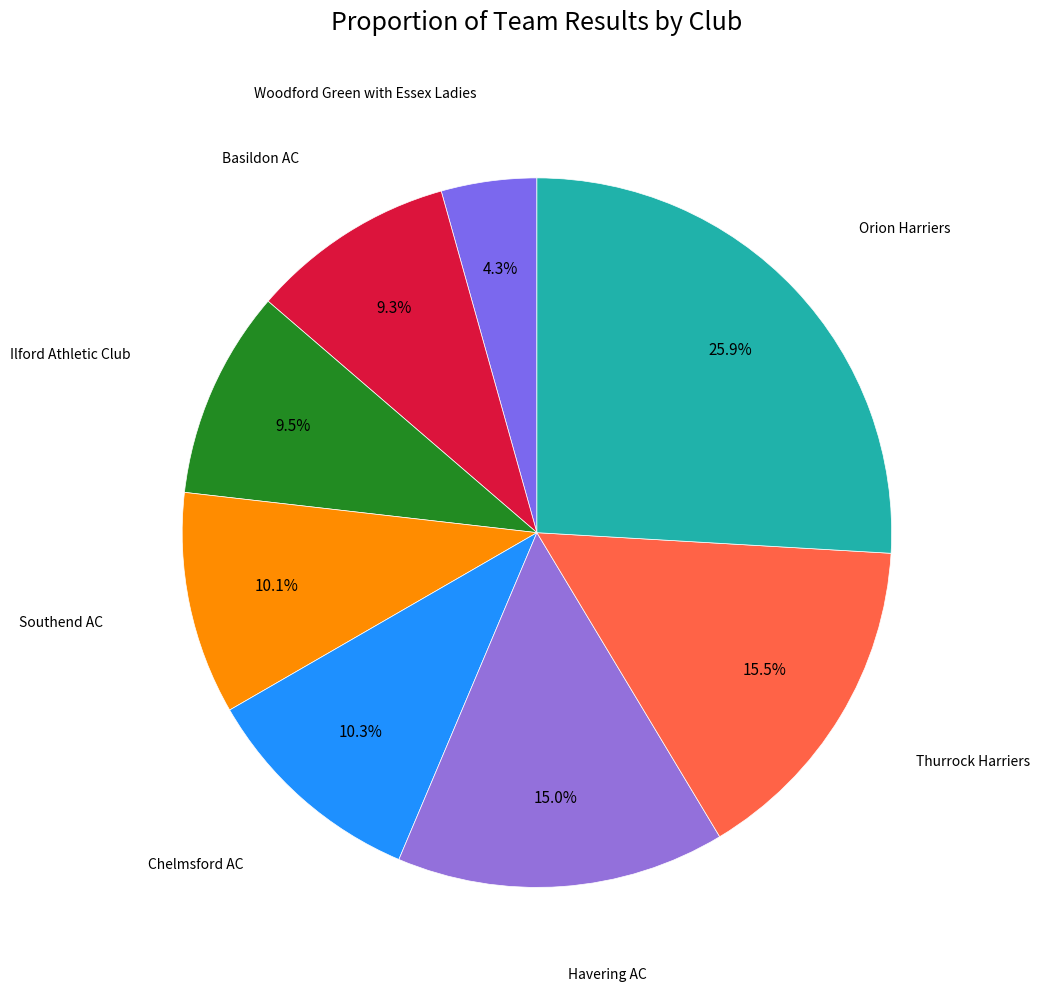

How many slices are in this pie chart?

8